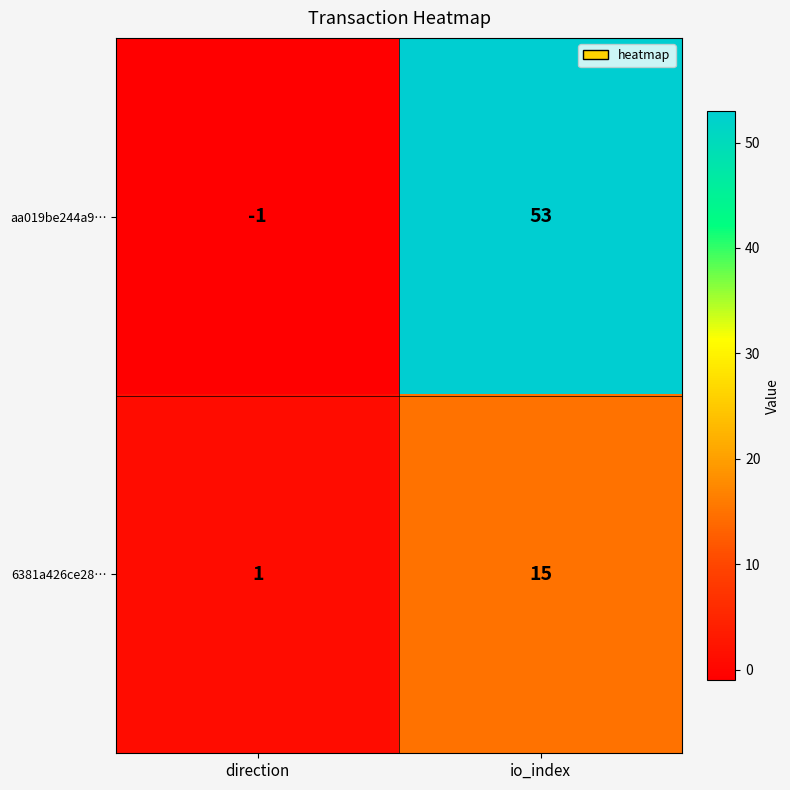

Reading left to right, transcribe all the data shown in this chart.

aa019be244a9…: direction=-1	io_index=53
6381a426ce28…: direction=1	io_index=15